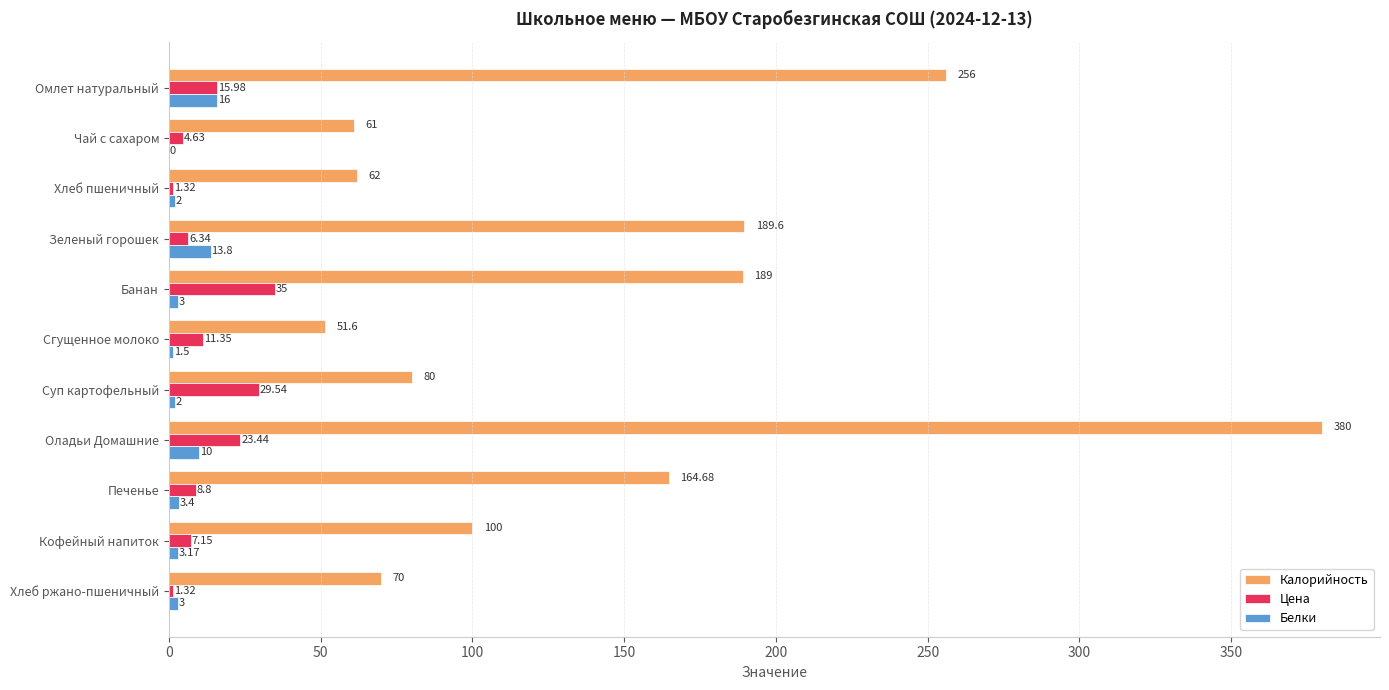

How many series are shown in this chart?

3